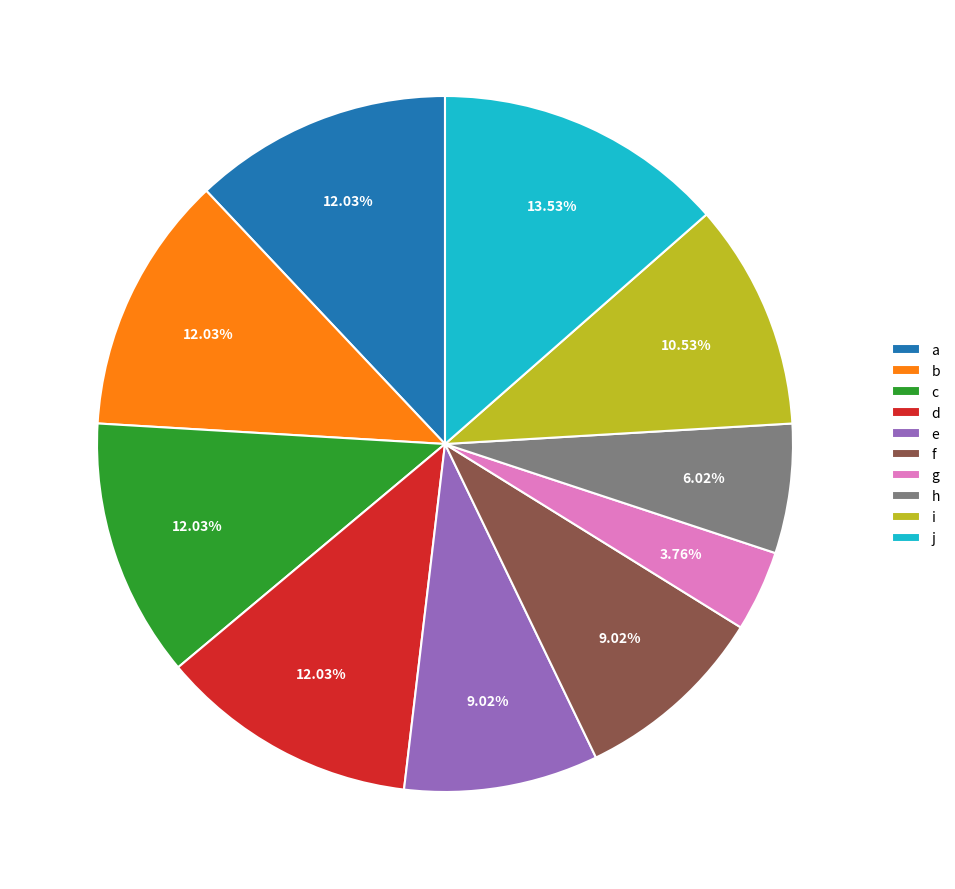

What is the total percentage of a and c?

24.1%